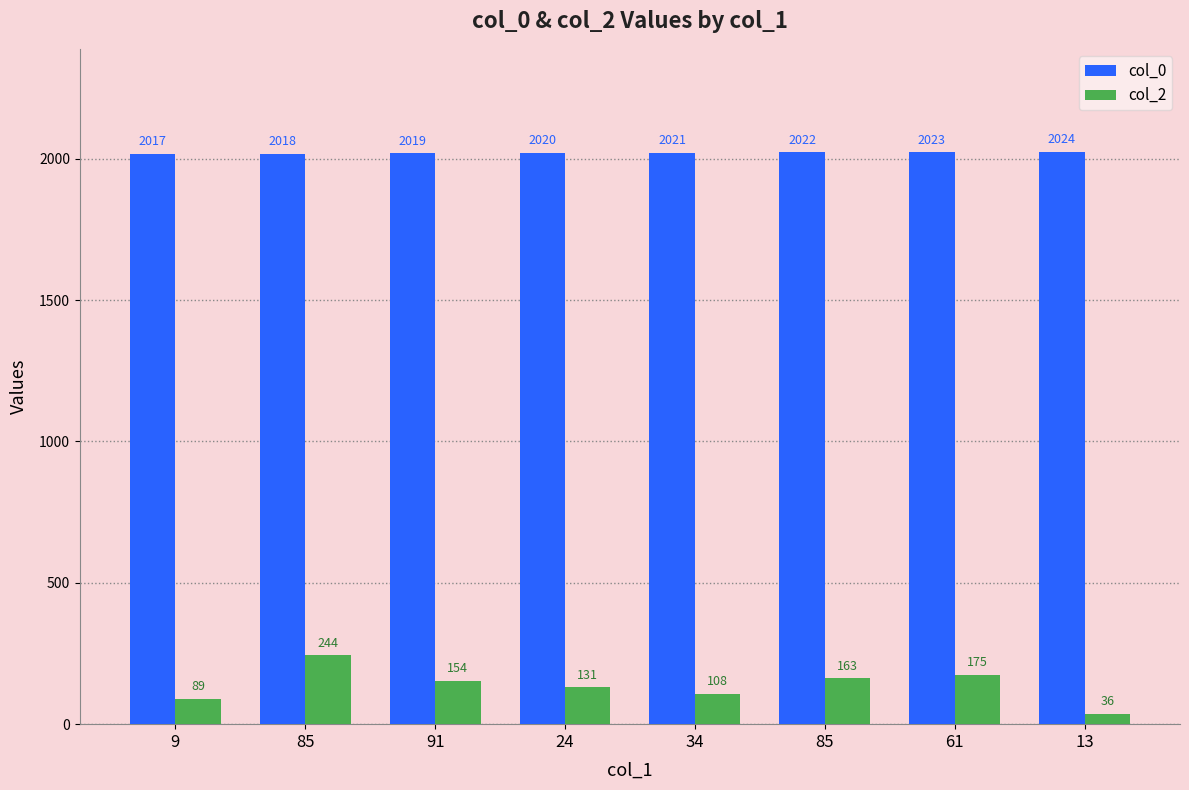

What are all the series names shown in the legend?

col_0, col_2